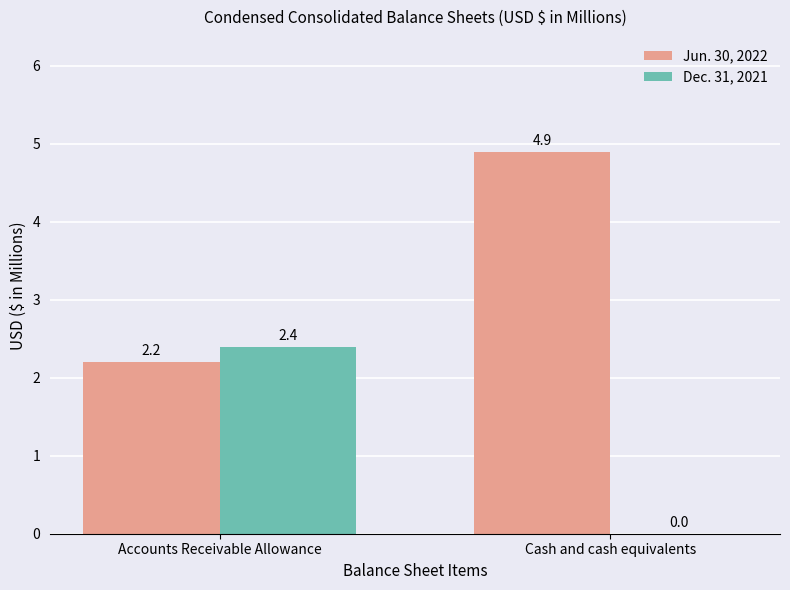

Count the number of data series in this chart.

2